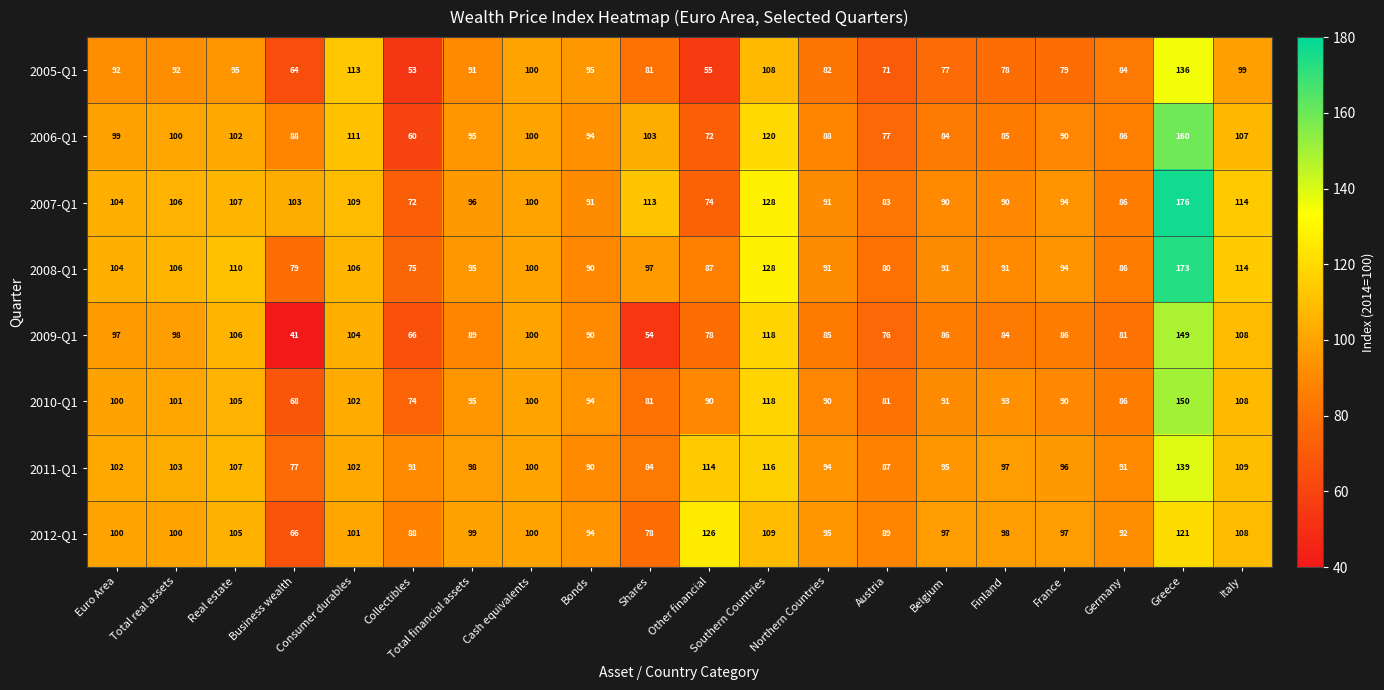

What is the sum of the 2006-Q1 values at Shares and Greece?

263